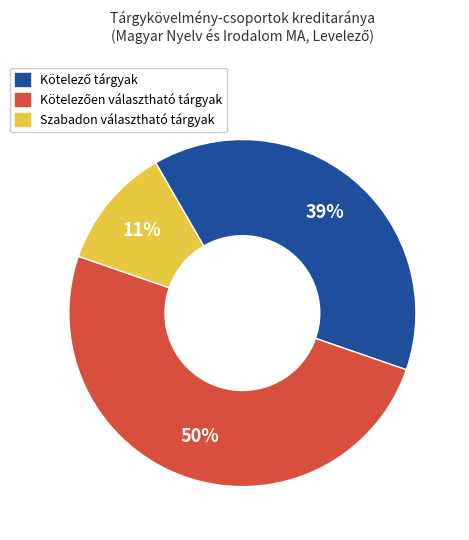

Which slice is the smallest?

Szabadon választható tárgyak